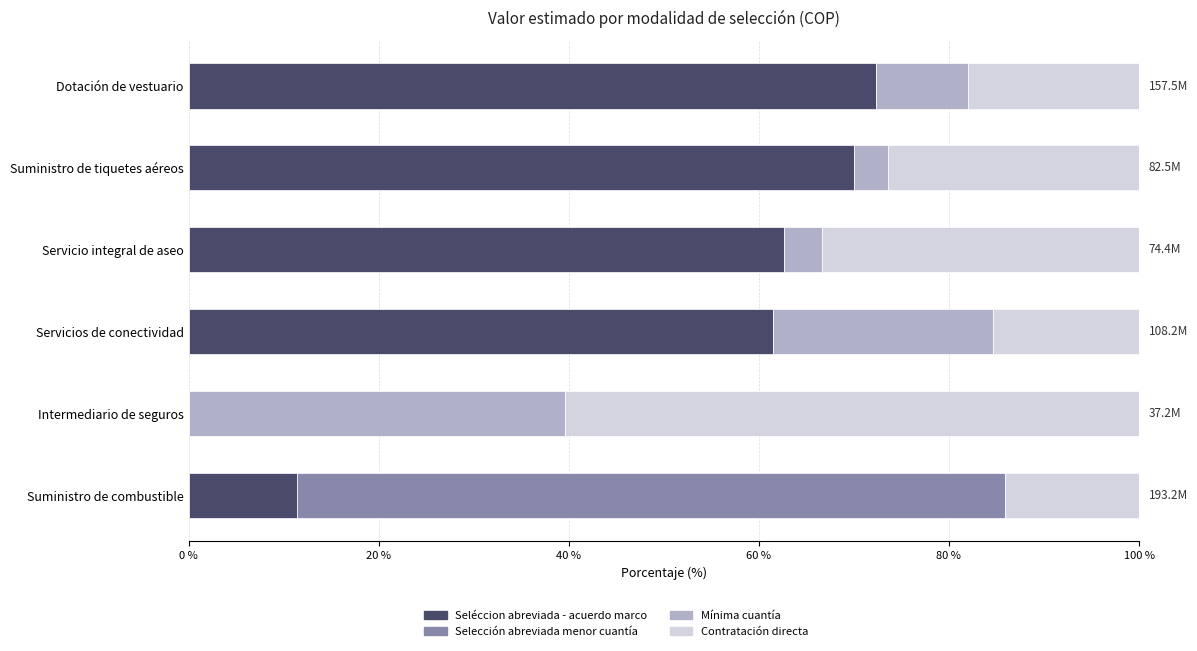

What is the total value across all series at Dotación de vestuario?

100.0